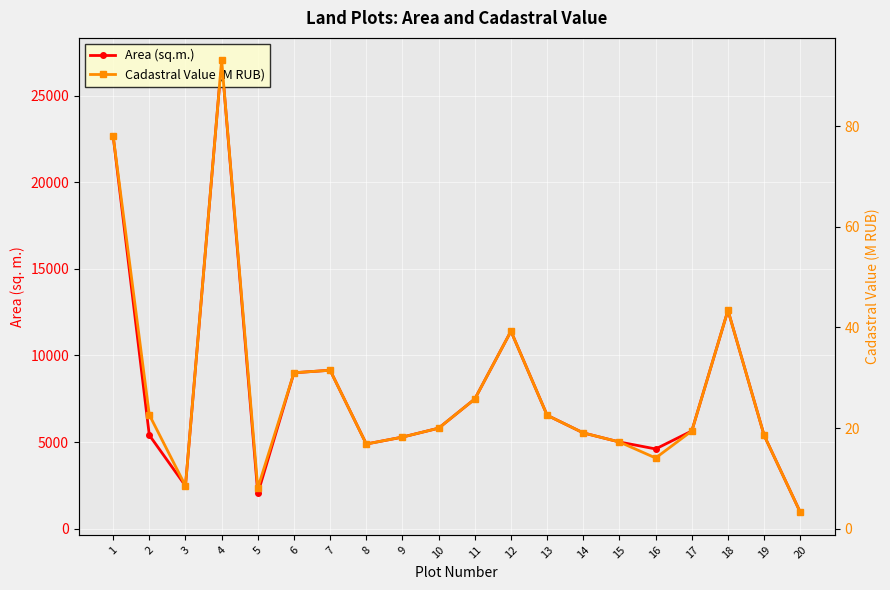

The value of Area (sq.m.) at 1 is 13551.5. True or false?

False